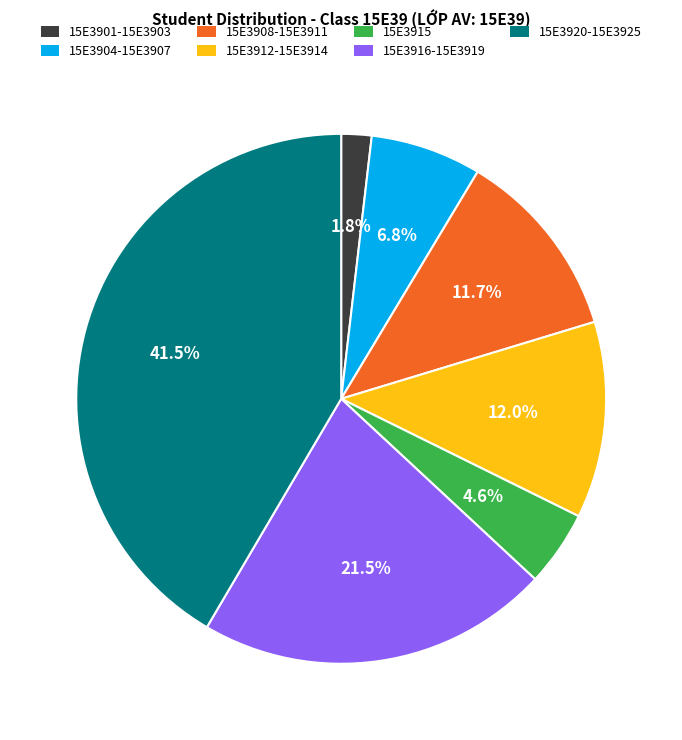

What is the ratio of the value at 15E3916-15E3919 to the value at 15E3920-15E3925?

0.5